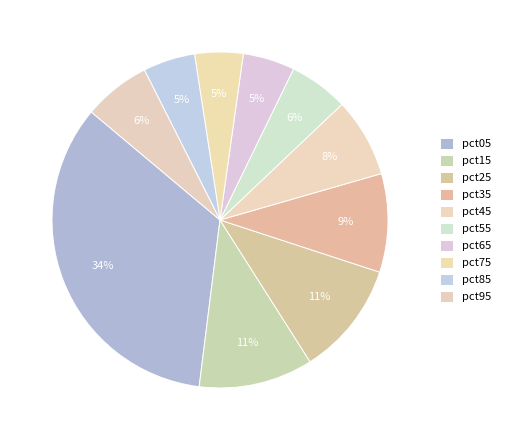

Combined, what portion of the pie is pct45 and pct05?

41.7%